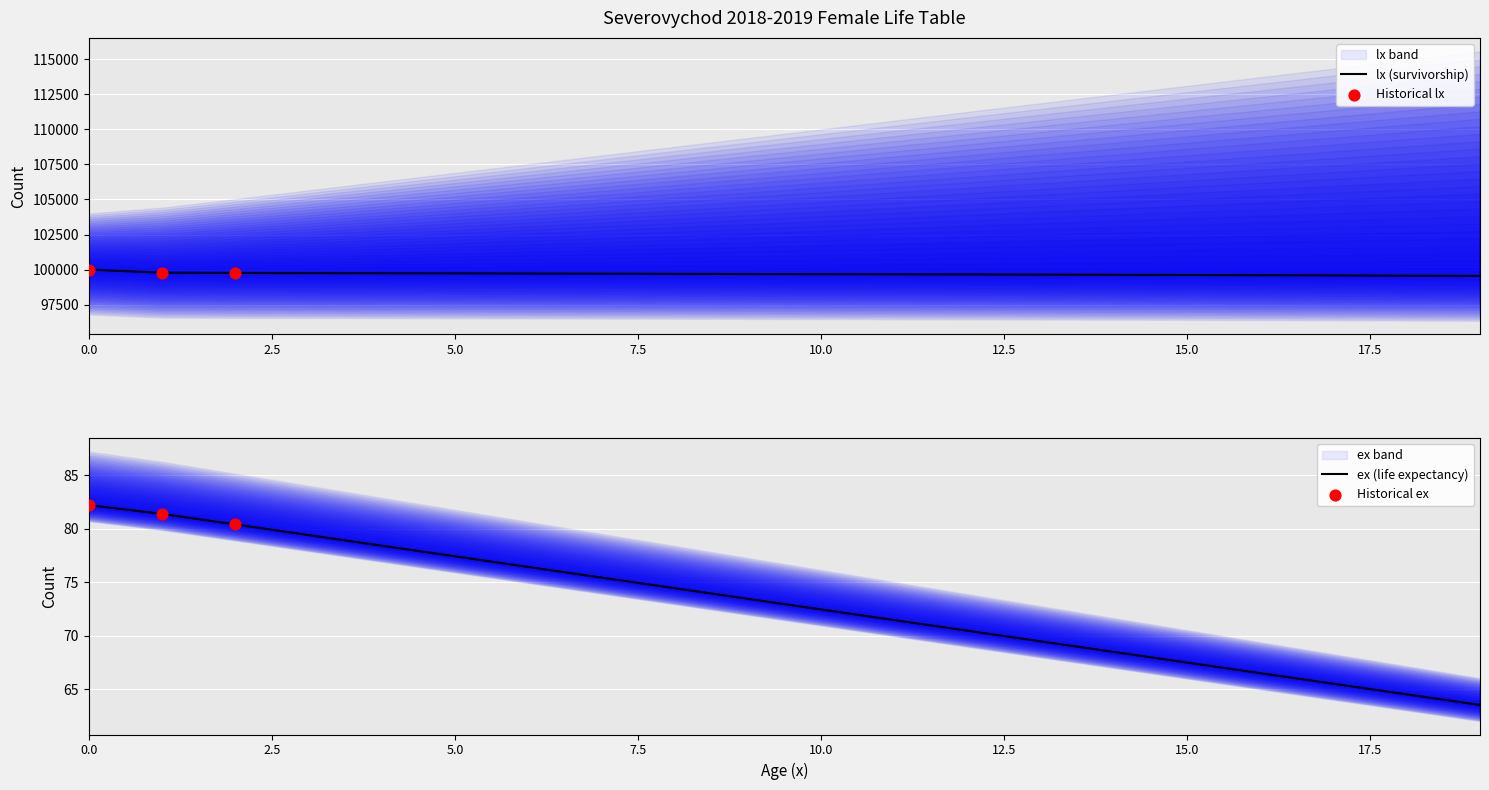

What are all the series names shown in the legend?

lx, ex